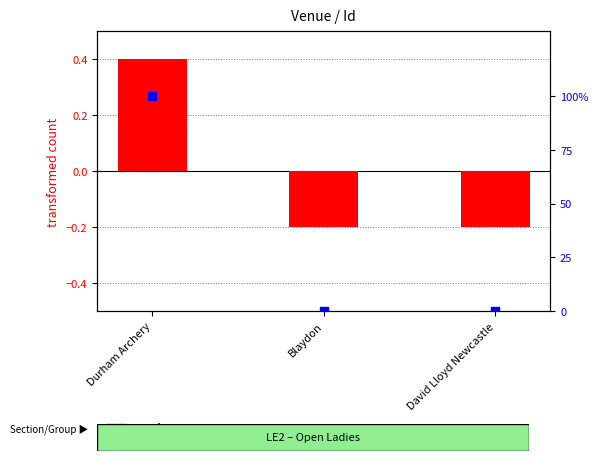

Which series has the widest spread of Y values?

percentile rank within the sample